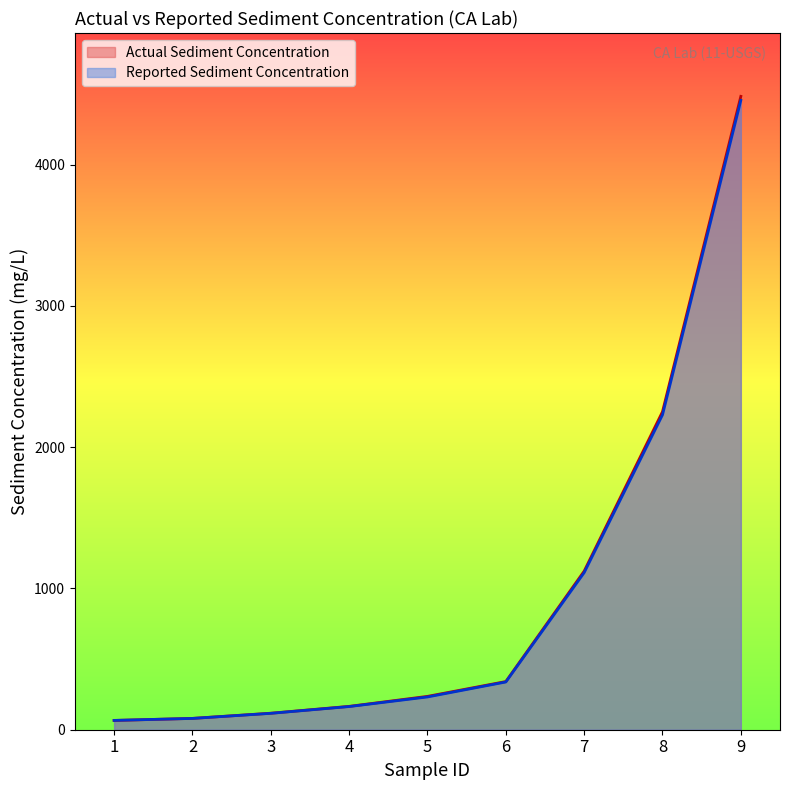

Reading right to left, extract all data points from this chart.

Actual Sediment Concentration: 4483.1	2250.8	1122.4	340.9	236.0	165.3	116.8	80.2	65.6
Reported Sediment Concentration: 4455.0	2229.0	1112.0	338.0	232.0	164.0	116.0	80.0	66.0